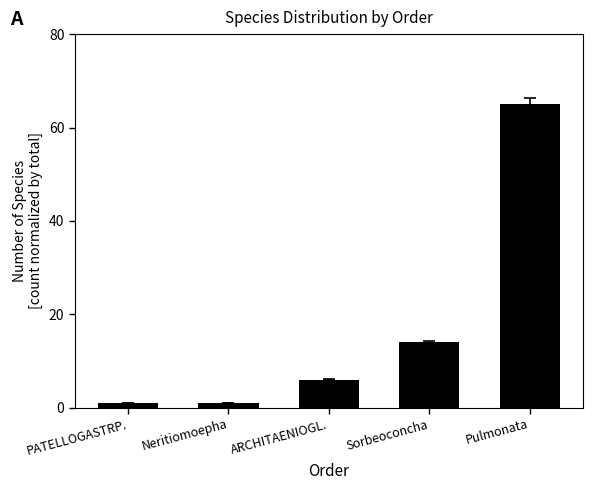

At which label is the value closest to 33?

Sorbeoconcha